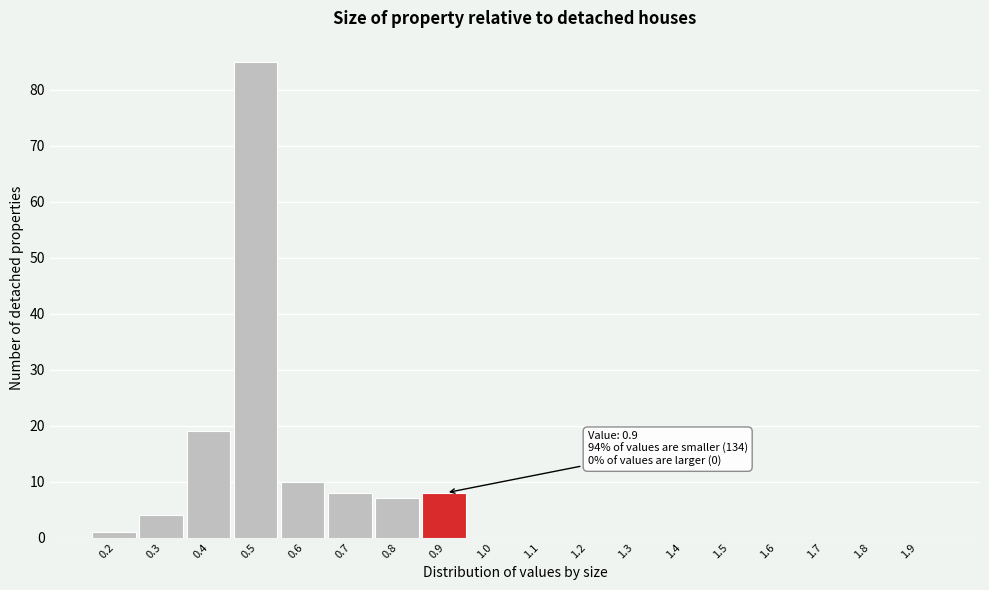

Reading left to right, what are all the values shown in this chart?

0.2=1	0.3=4	0.4=19	0.5=85	0.6=10	0.7=8	0.8=7	0.9=8	1.0=0	1.1=0	1.2=0	1.3=0	1.4=0	1.5=0	1.6=0	1.7=0	1.8=0	1.9=0